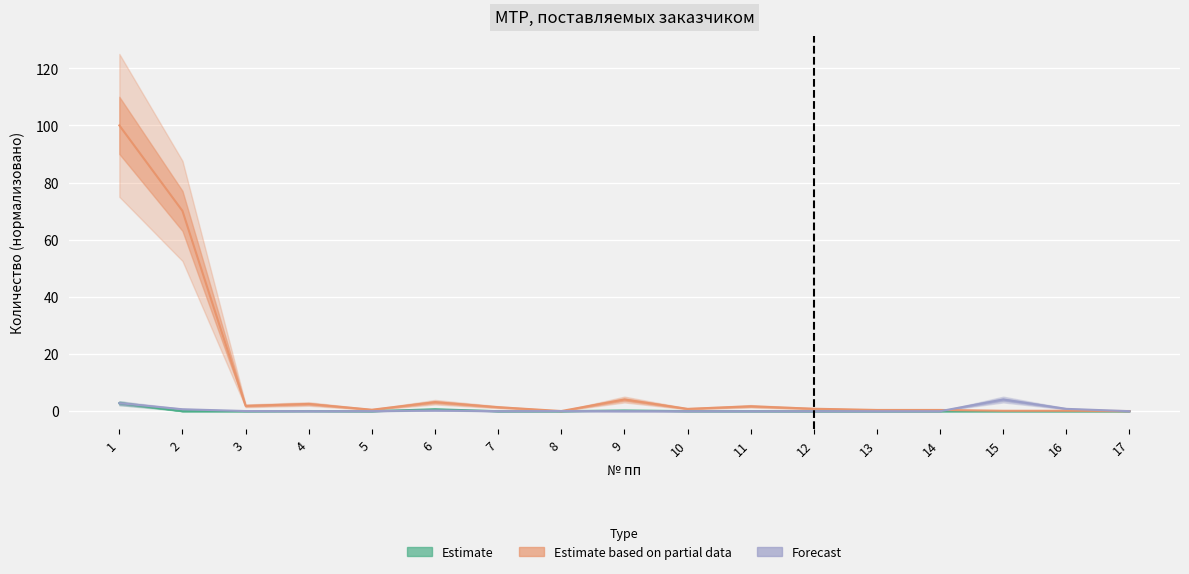

How many intersections are there between Estimate based on partial data and Forecast?

2